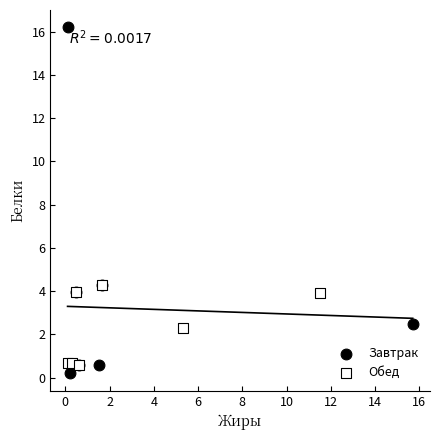

What are all the series names shown in the legend?

Завтрак, Обед